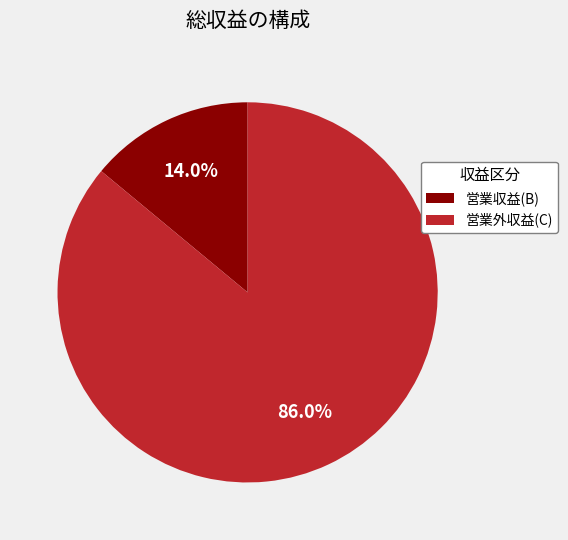

Which category has the biggest portion of the pie?

営業外収益(C)